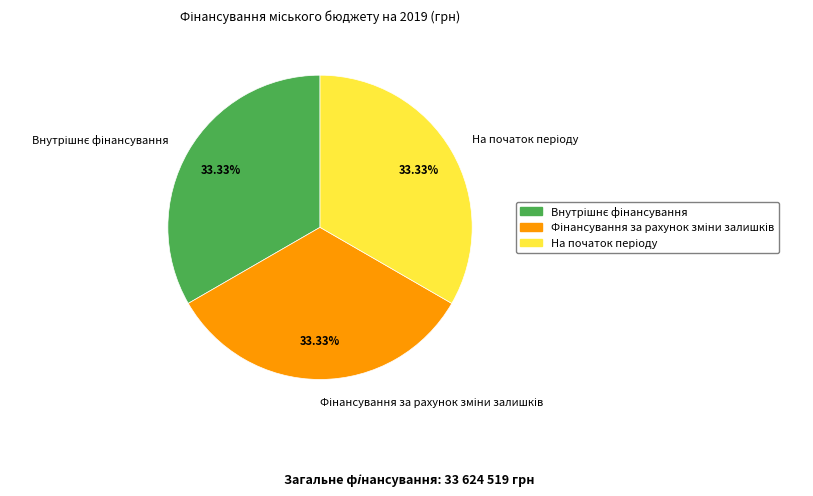

Does any single category account for the majority?

No